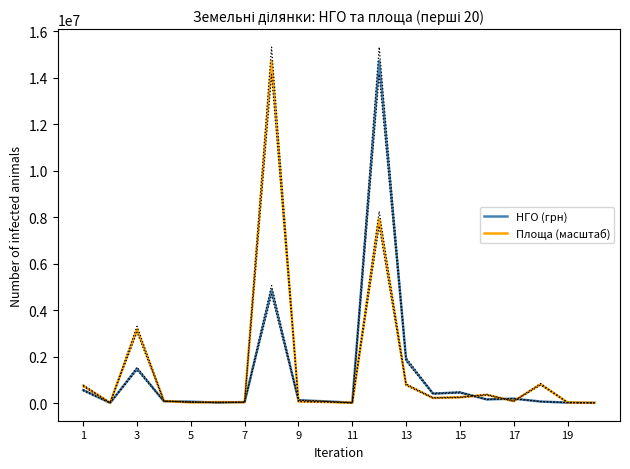

How many times do Площа (масштаб) and НГО (грн) cross each other?

8